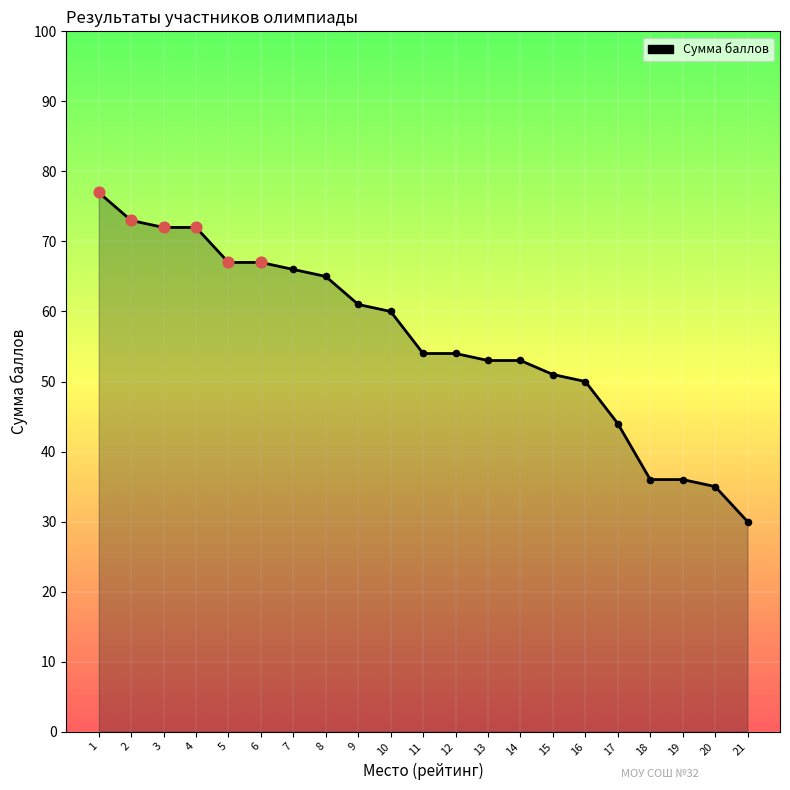

Which has a higher value, 6 or 21?

6